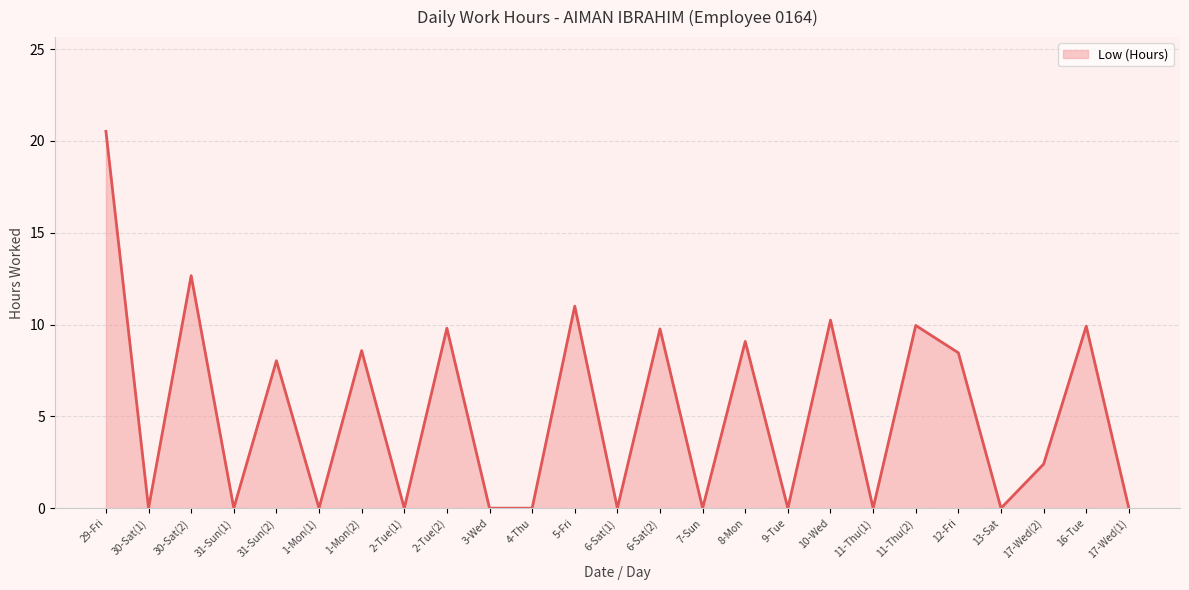

What position from the left is 7-Sun?

15